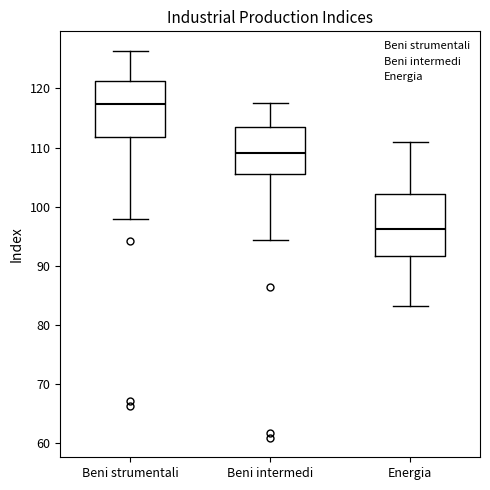

Reading left to right, read every box against the y-axis: the position of its median line, the range the box covers, and the ends of its whiskers. The values are not printed on the chart, so give them approximately, as read against the axis.

Beni strumentali: median 117, box 112 to 121, whiskers 98 to 126
Beni intermedi: median 109, box 106 to 114, whiskers 94 to 118
Energia: median 96, box 92 to 102, whiskers 83 to 111